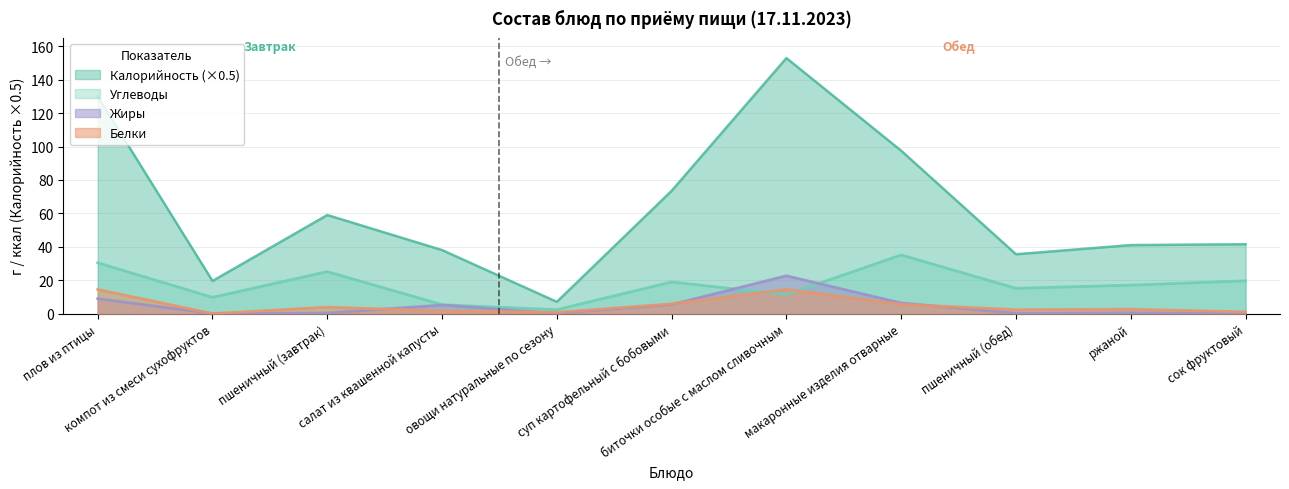

Is it true that Жиры equals 0.2 at пшеничный (завтрак)?

False